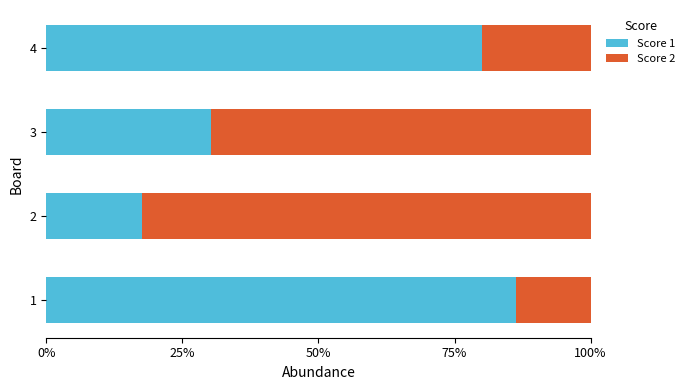

What are all the series names shown in the legend?

Score 1, Score 2